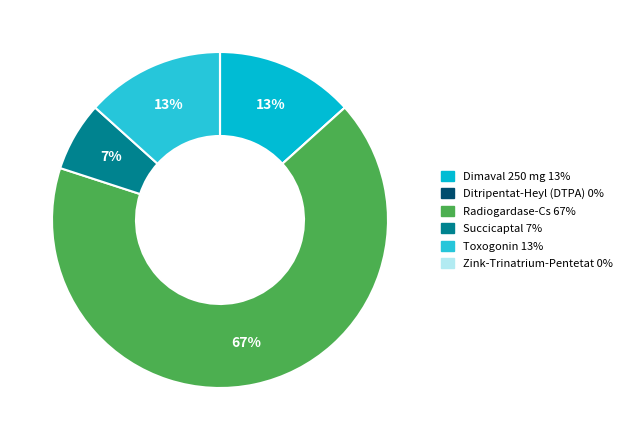

Rank the categories by value from lowest to highest.

Ditripentat-Heyl (DTPA), Zink-Trinatrium-Pentetat, Succicaptal, Dimaval 250 mg, Toxogonin, Radiogardase-Cs